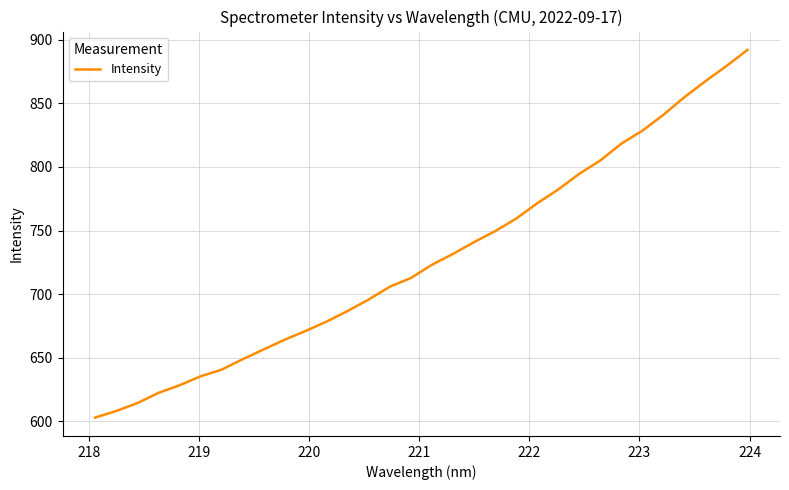

What is the difference between the maximum and minimum values?

289.1